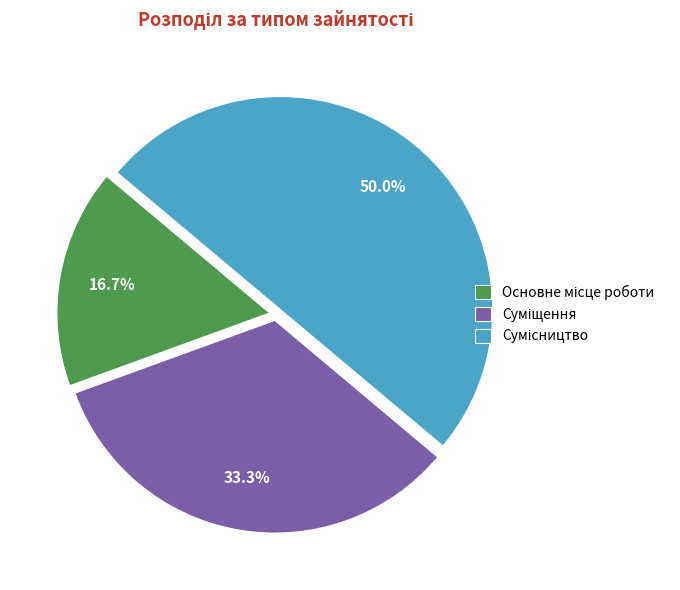

Do Суміщення and Сумісництво together represent more than half of the pie?

Yes